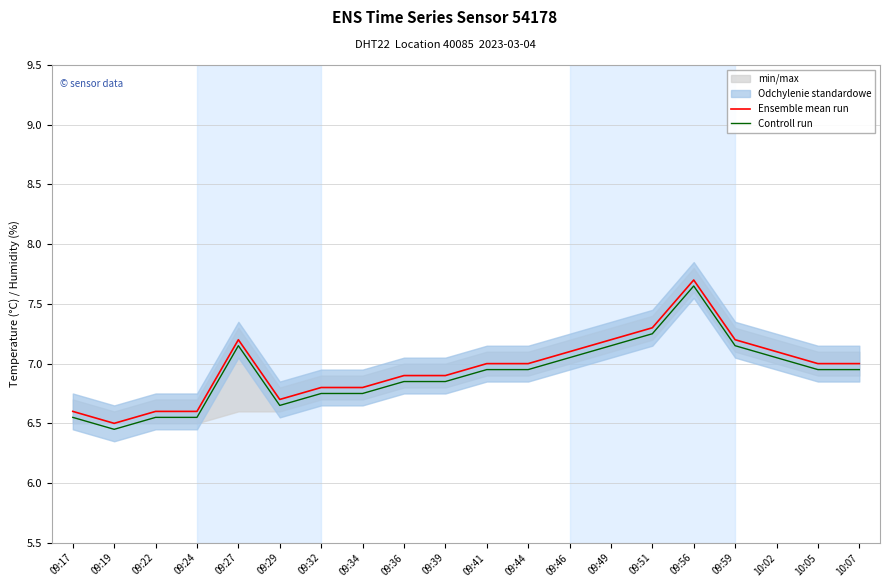

What is the label of the 14th point from the right?

09:32